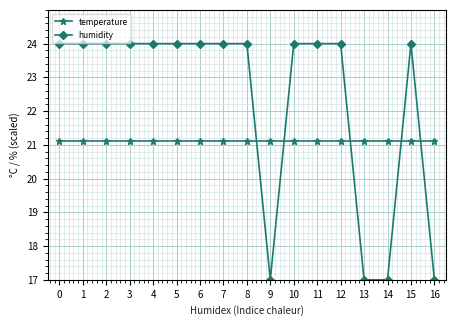

Between which two adjacent categories do humidity and temperature first intersect?

8 and 9